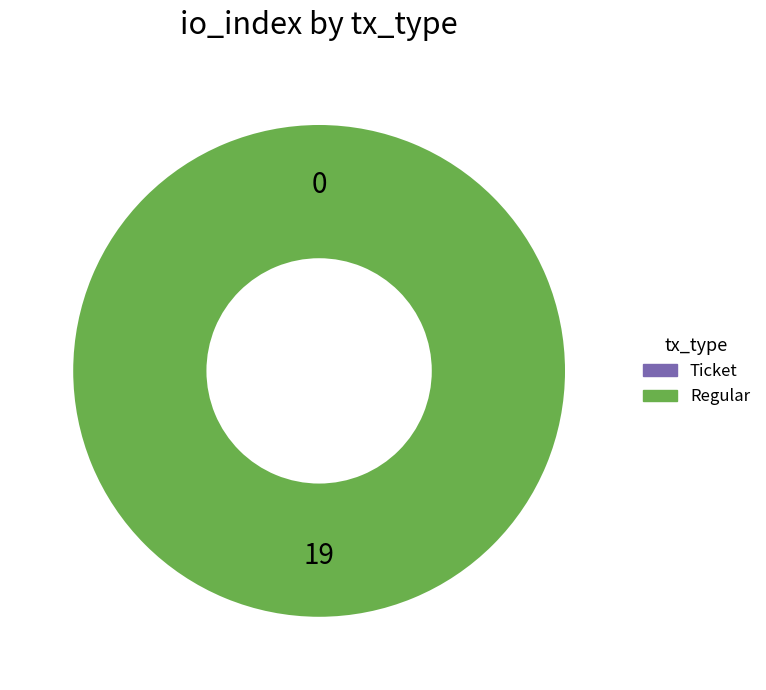

To the nearest percent, what is the average slice percentage?

50%